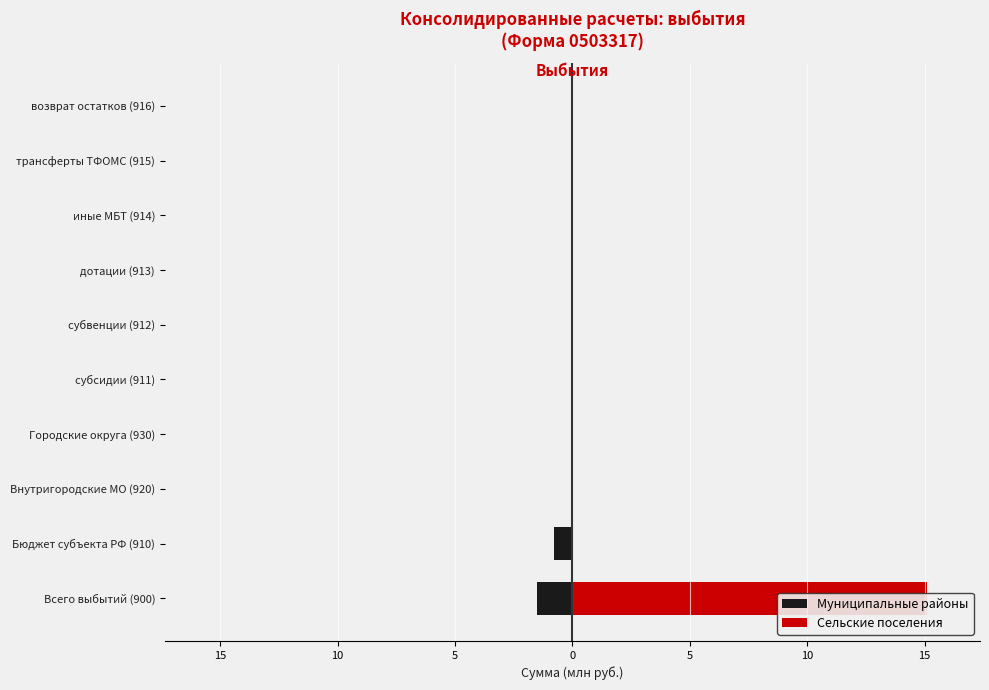

Which series has the largest range (max minus min)?

Сельские поселения